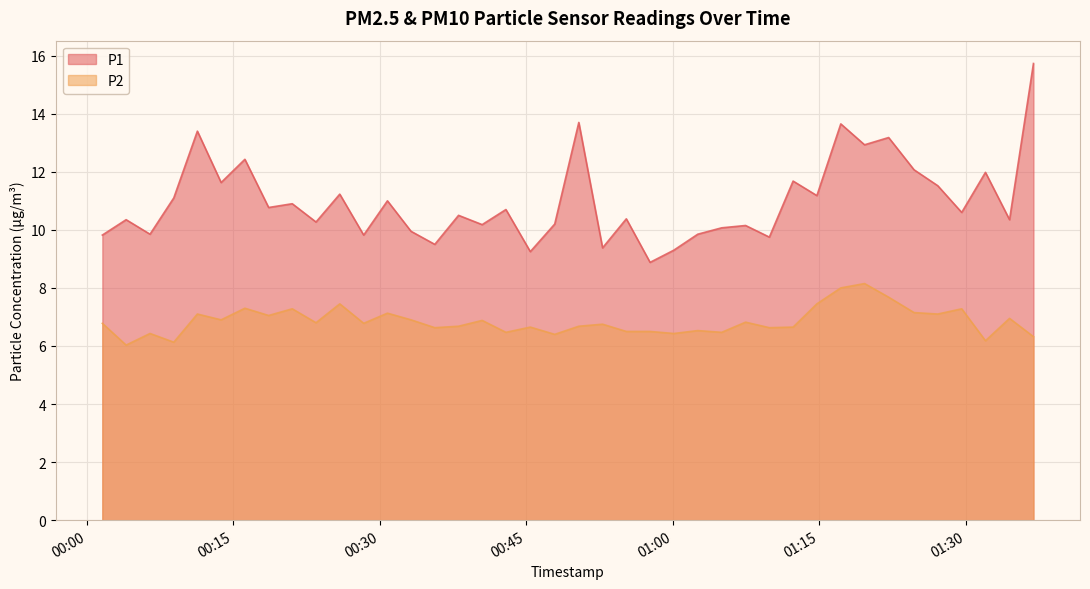

Rank the series at 2023-05-07T00:06:28 from highest to lowest value.

P1, P2